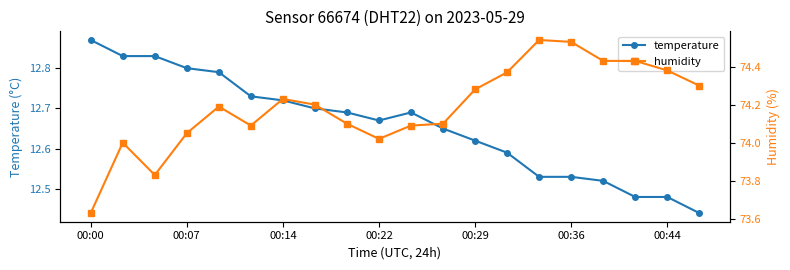

What position from the right is 17?

3